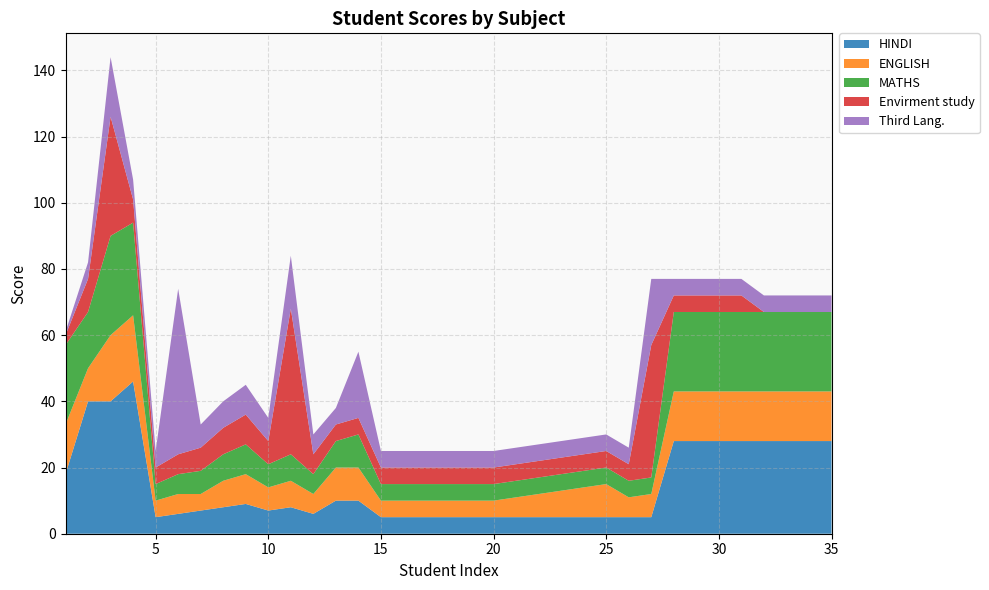

Reading right to left, transcribe all the data shown in this chart.

HINDI: 35=28	34=28	33=28	32=28	31=28	30=28	29=28	28=28	27=5	26=5	25=5	24=5	23=5	22=5	21=5	20=5	19=5	18=5	17=5	16=5	15=5	14=10	13=10	12=6	11=8	10=7	9=9	8=8	7=7	6=6	5=5	4=46	3=40	2=40	1=18
ENGLISH: 35=15	34=15	33=15	32=15	31=15	30=15	29=15	28=15	27=7	26=6	25=10	24=9	23=8	22=7	21=6	20=5	19=5	18=5	17=5	16=5	15=5	14=10	13=10	12=6	11=8	10=7	9=9	8=8	7=5	6=6	5=5	4=20	3=20	2=10	1=15
MATHS: 35=24	34=24	33=24	32=24	31=24	30=24	29=24	28=24	27=5	26=5	25=5	24=5	23=5	22=5	21=5	20=5	19=5	18=5	17=5	16=5	15=5	14=10	13=8	12=6	11=8	10=7	9=9	8=8	7=7	6=6	5=5	4=28	3=30	2=17	1=24
Envirment study: 35=0	34=0	33=0	32=0	31=5	30=5	29=5	28=5	27=40	26=5	25=5	24=5	23=5	22=5	21=5	20=5	19=5	18=5	17=5	16=5	15=5	14=5	13=5	12=6	11=44	10=7	9=9	8=8	7=7	6=6	5=5	4=7	3=36	2=10	1=3
Third Lang.: 35=5	34=5	33=5	32=5	31=5	30=5	29=5	28=5	27=20	26=5	25=5	24=5	23=5	22=5	21=5	20=5	19=5	18=5	17=5	16=5	15=5	14=20	13=5	12=6	11=16	10=7	9=9	8=8	7=7	6=50	5=5	4=6	3=18	2=5	1=1